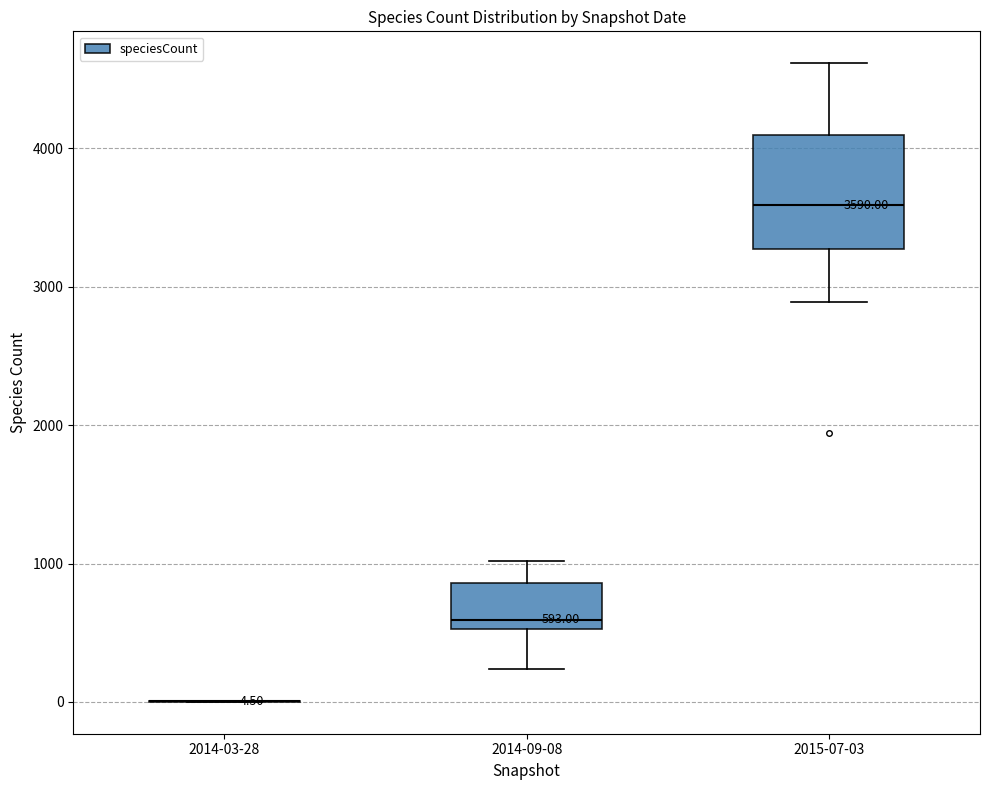

Comparing the boxes themselves (not the whiskers), which one is the tallest?

2015-07-03